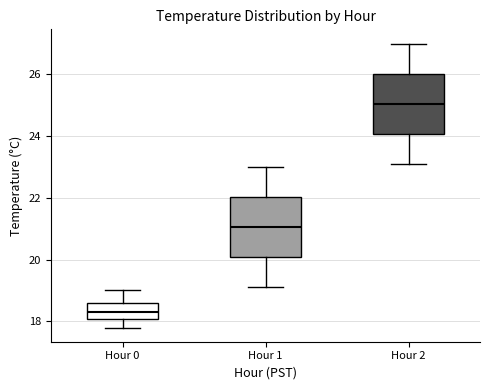

Which box has the highest median line?

Hour 2